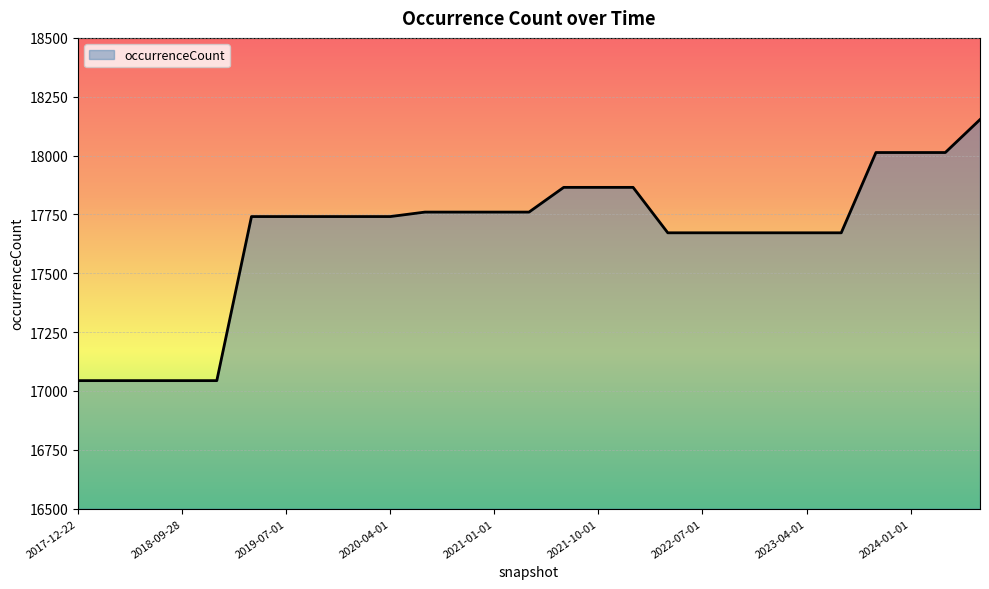

What is the greatest value displayed?

18153